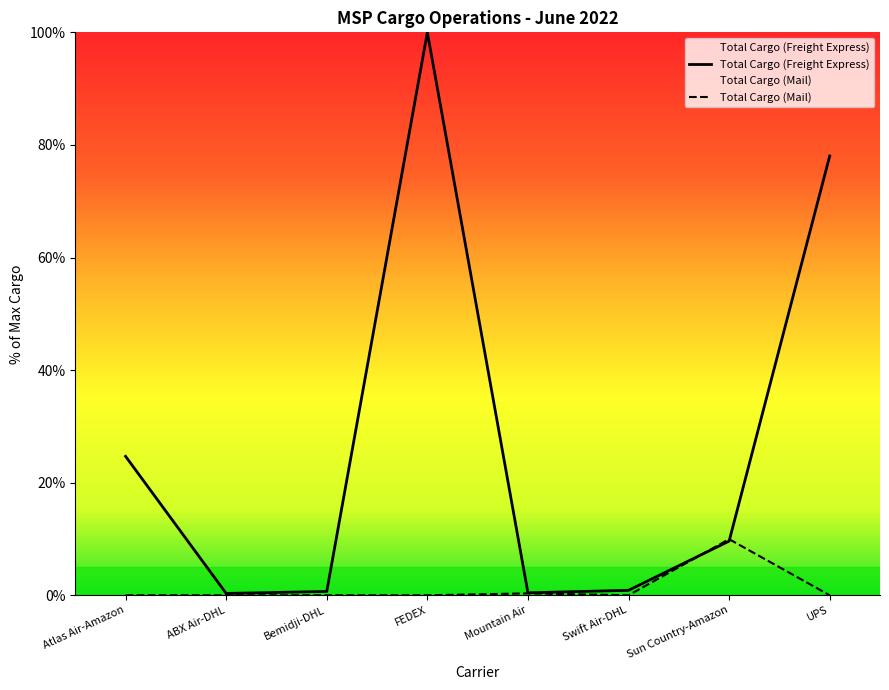

At which category is the sum across all series the highest?

FEDEX